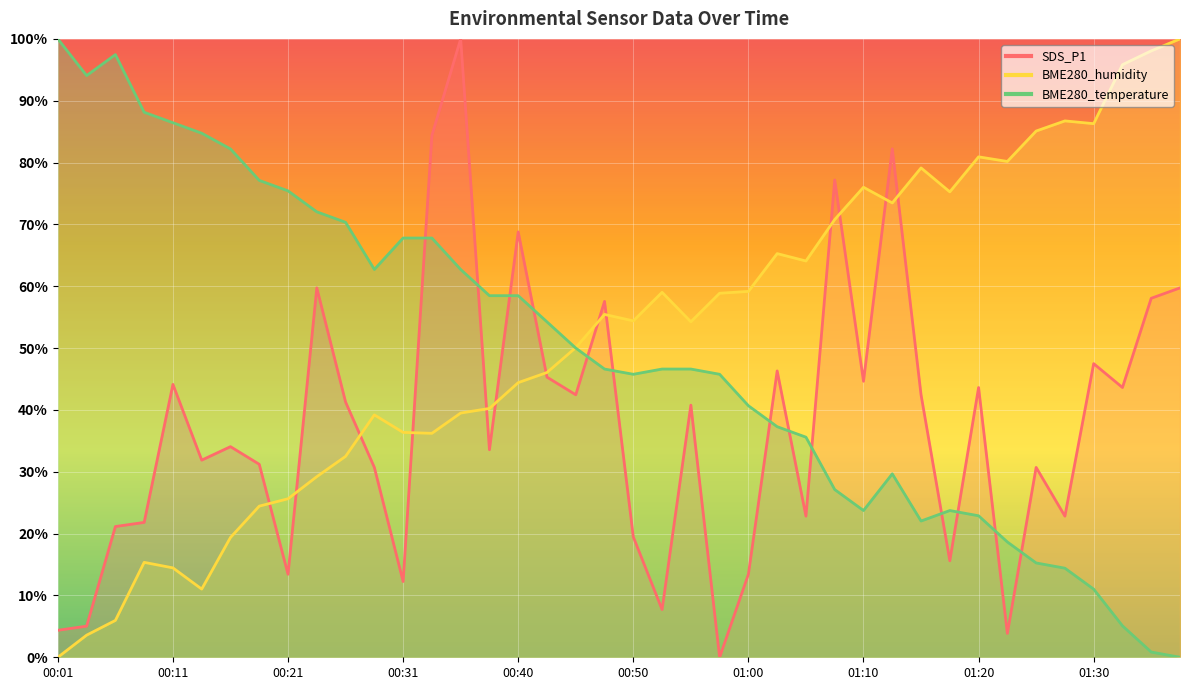

True or false: BME280_temperature has a value of 22.9 at 01:20.

True